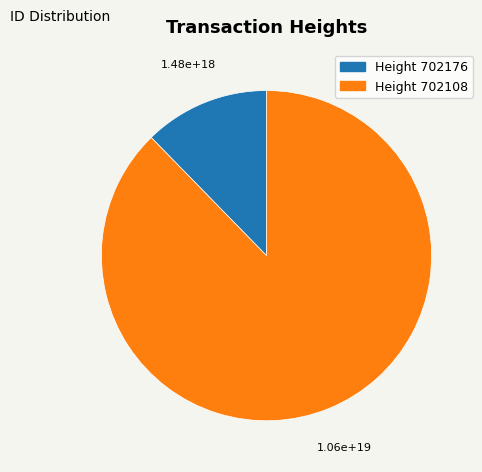

Is there a majority slice in this chart?

Yes